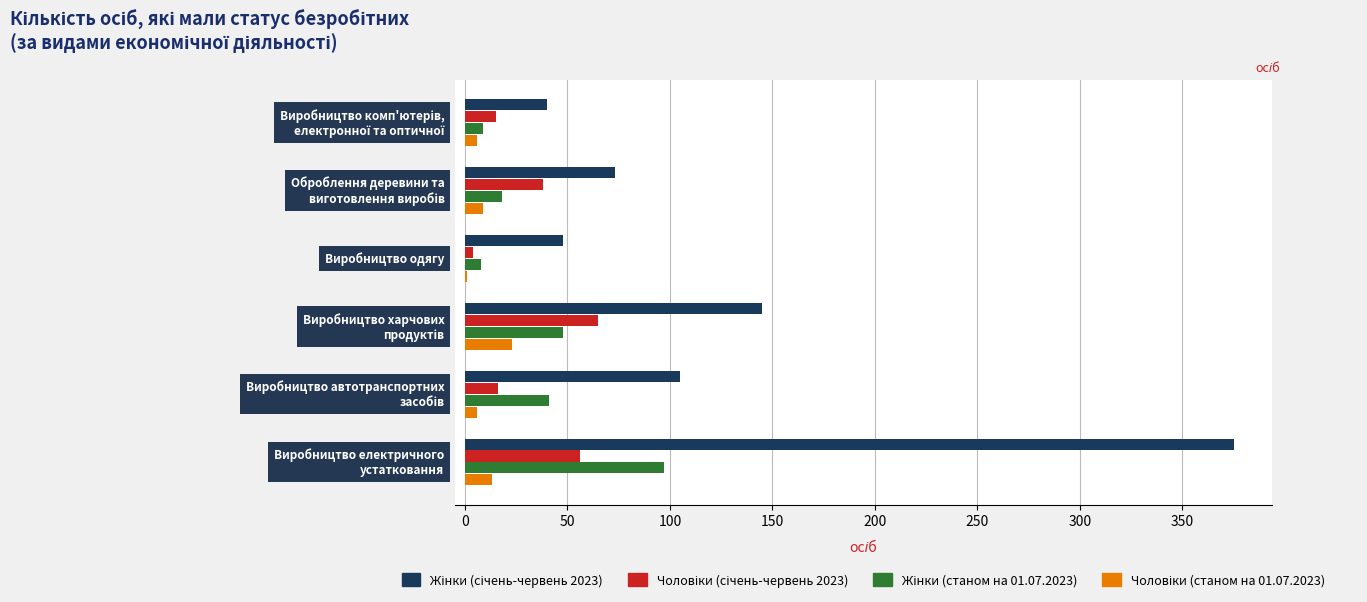

What is the maximum value shown in the chart?

375